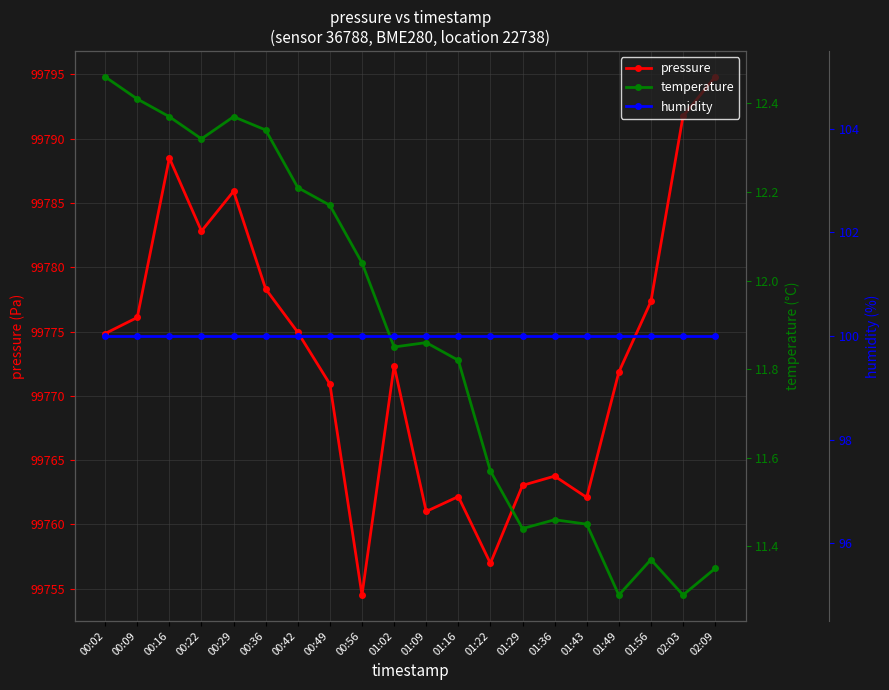

True or false: temperature and humidity cross at least once.

False